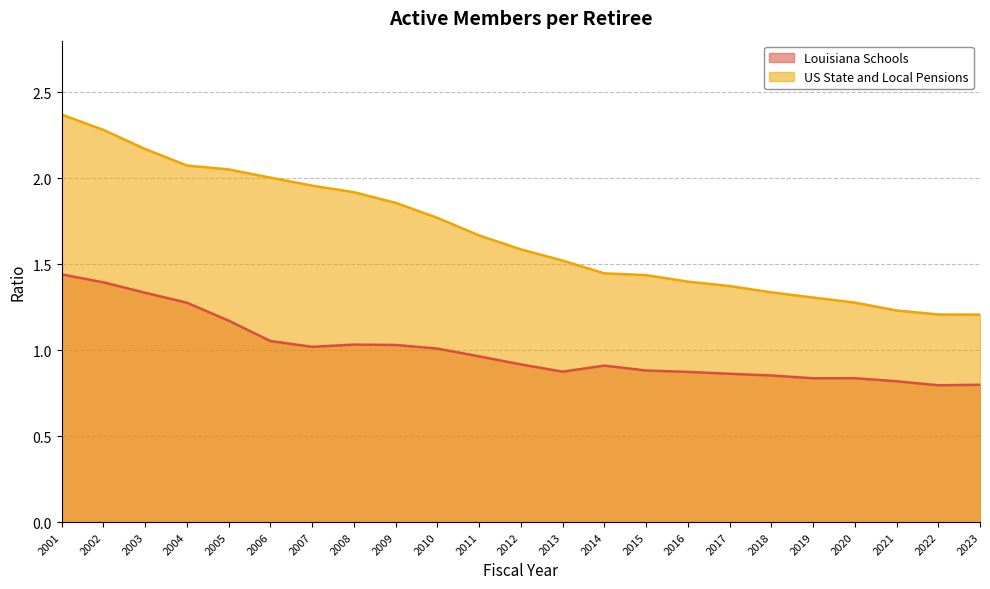

How many data points does each series have?

23